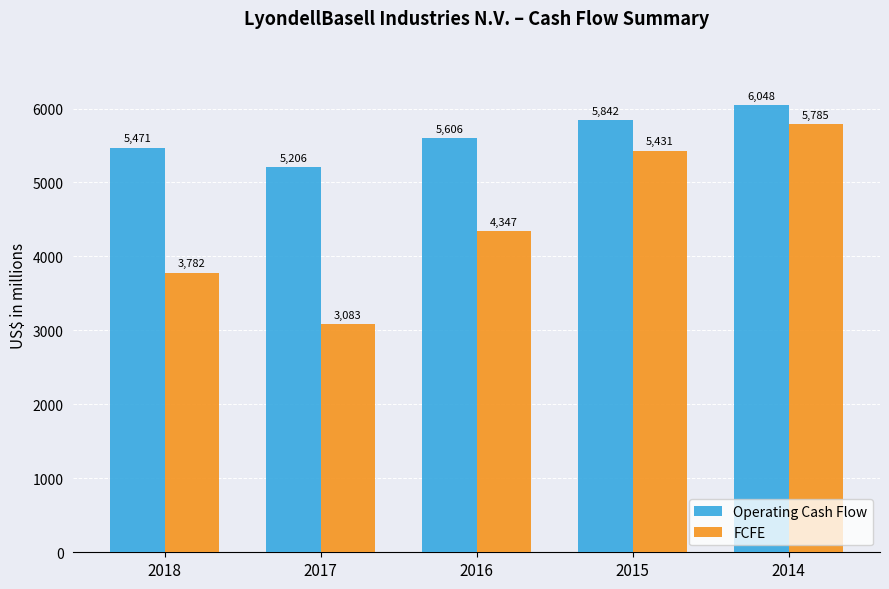

What are all the series names shown in the legend?

Operating Cash Flow, FCFE